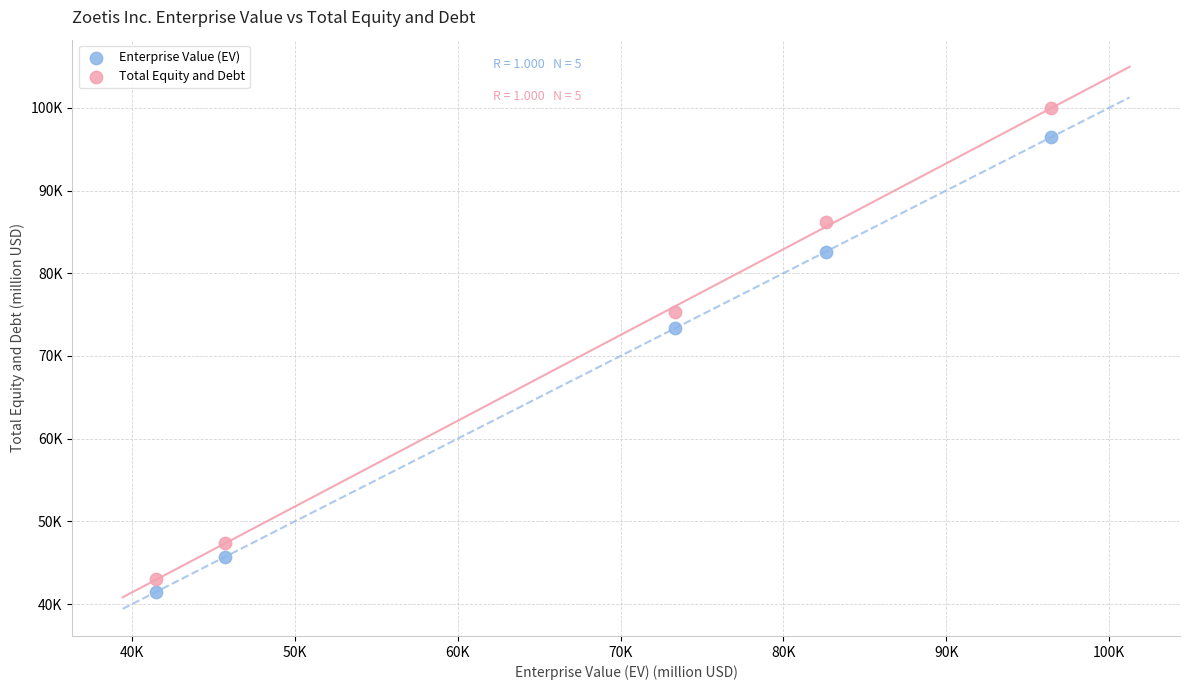

Which series reaches the minimum Y coordinate?

Enterprise Value (EV)